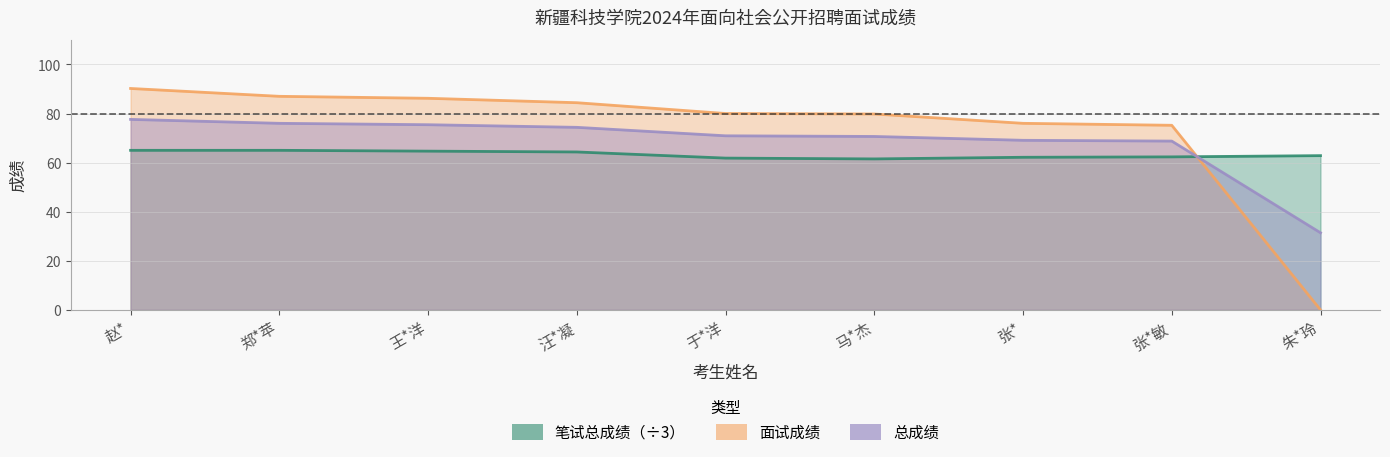

True or false: 笔试总成绩 has a value of 64.3 at 汪*凝.

True